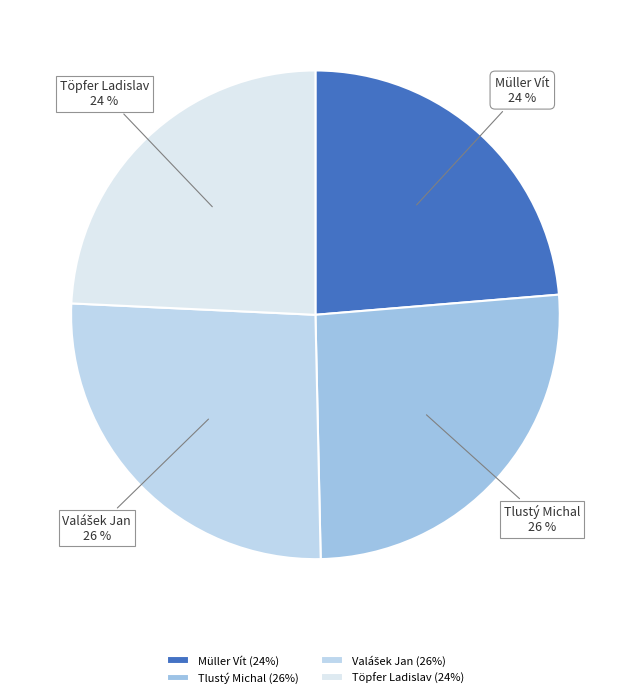

Does any single category account for the majority?

No